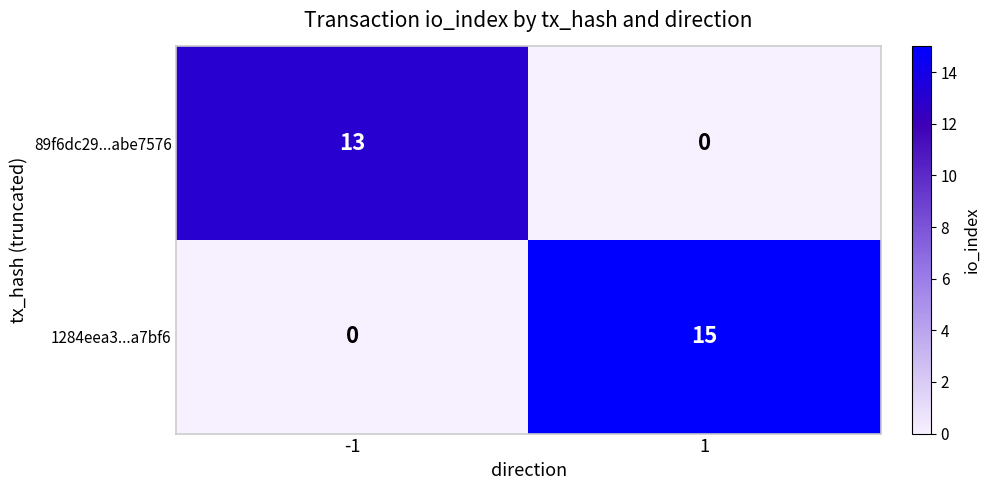

List the series in order of their overall mean, highest first.

1284eea3...a7bf6, 89f6dc29...abe7576